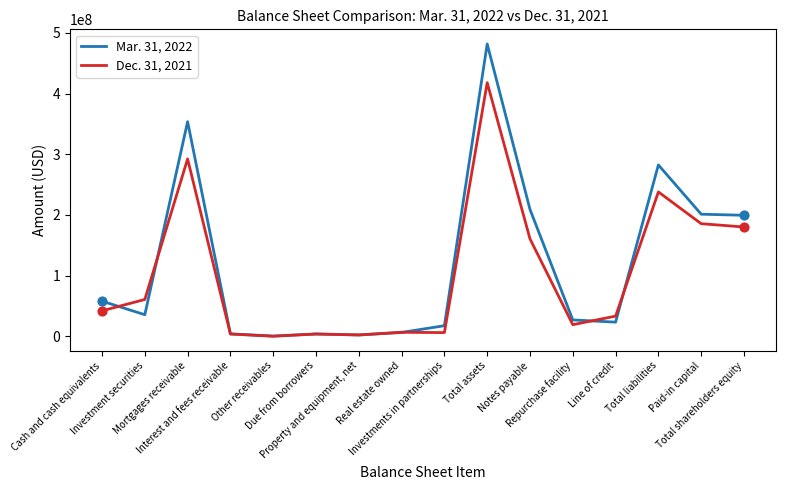

What are all the series names shown in the legend?

Mar. 31, 2022, Dec. 31, 2021